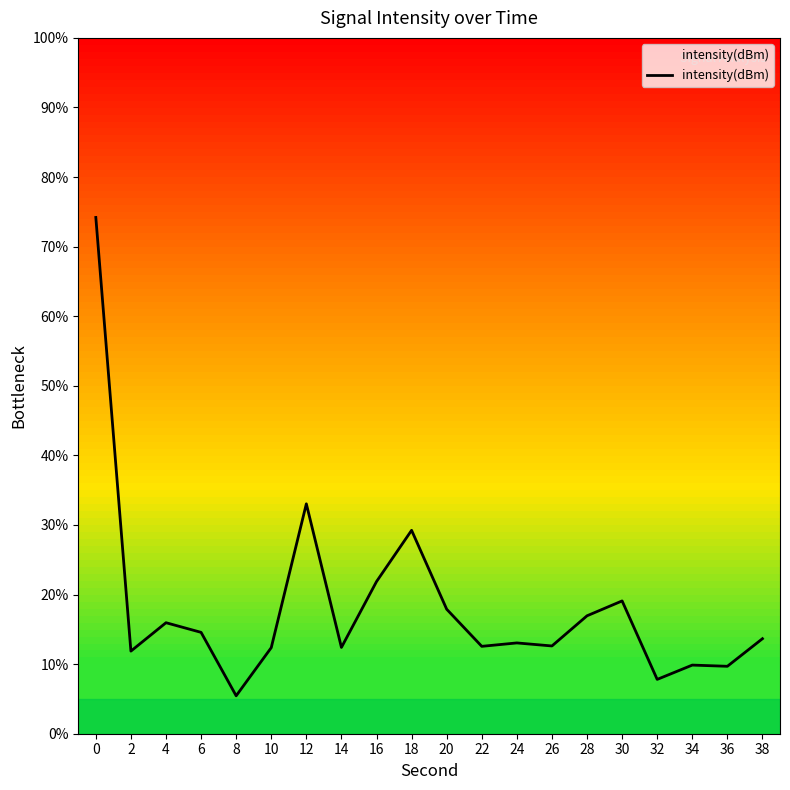

True or false: the data shows 14.6 at 6.

True